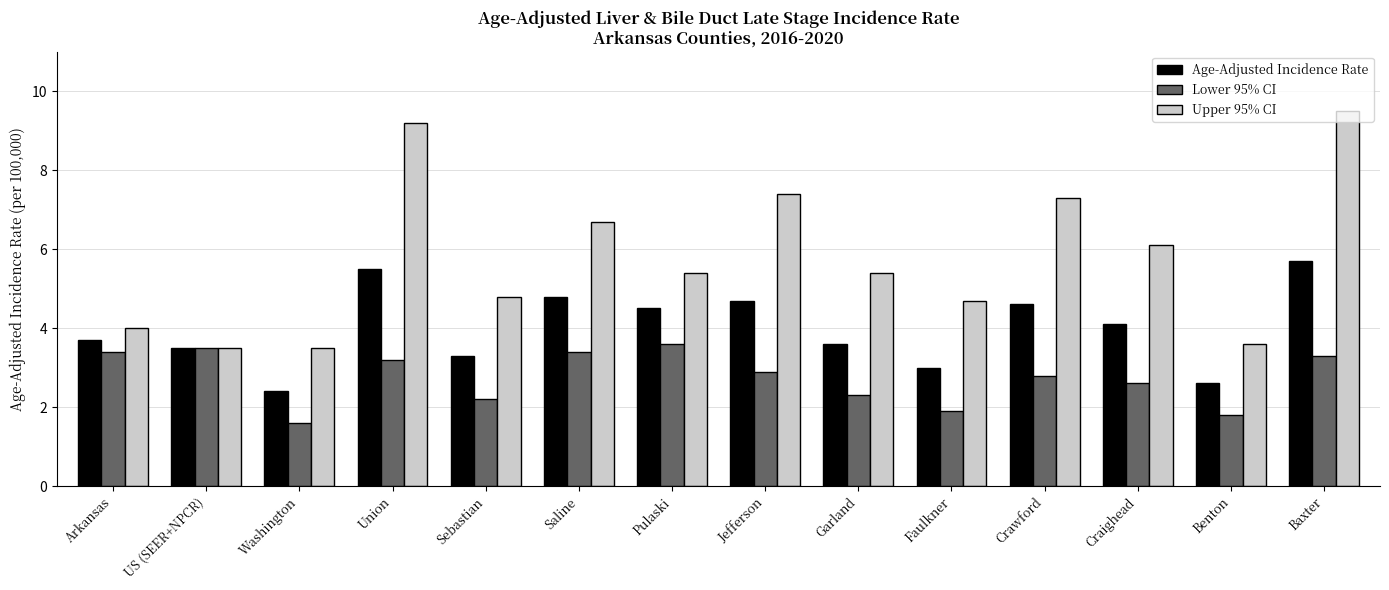

Rank the series by their average value, from highest to lowest.

Upper 95% CI, Age-Adjusted Incidence Rate, Lower 95% CI